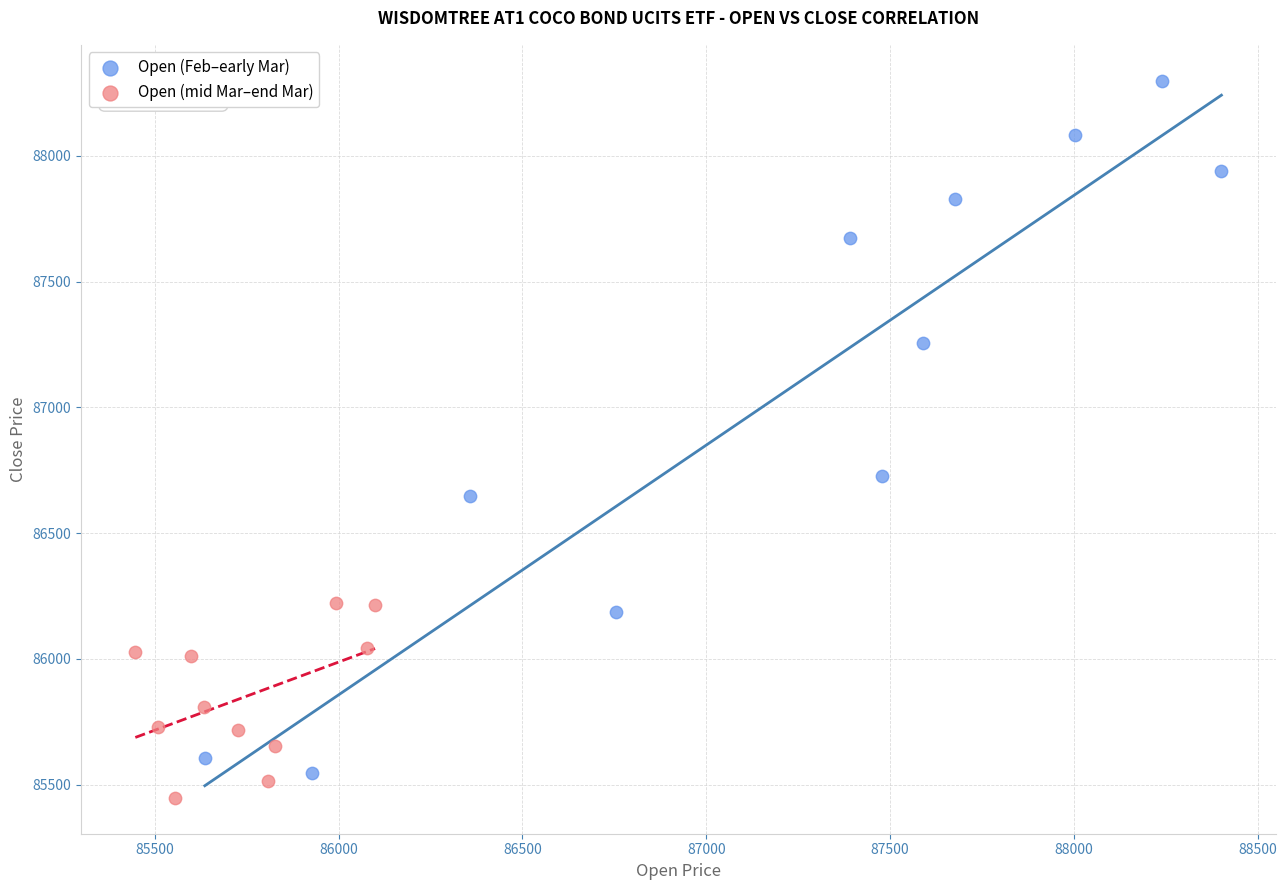

Which series reaches the maximum Y coordinate?

Open (Feb–early Mar)